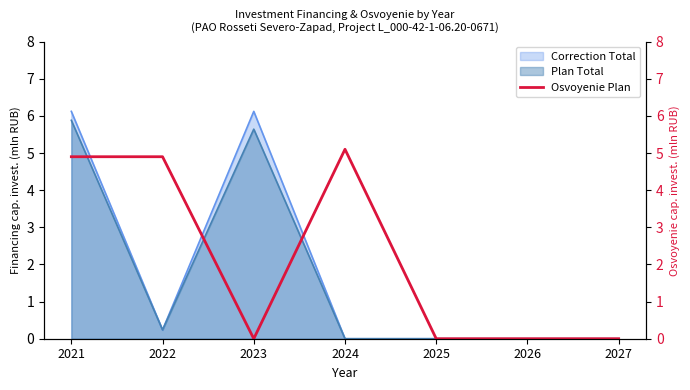

Reading right to left, what are all the values shown in this chart?

0.0	0.0	0.0	5.1	0.0	4.9	4.9